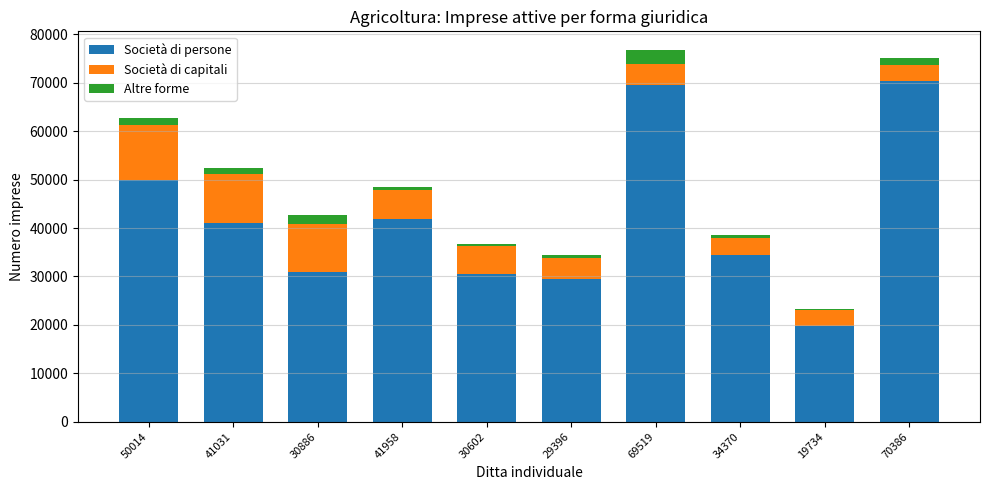

At which label does Società di persone reach its minimum?

19734